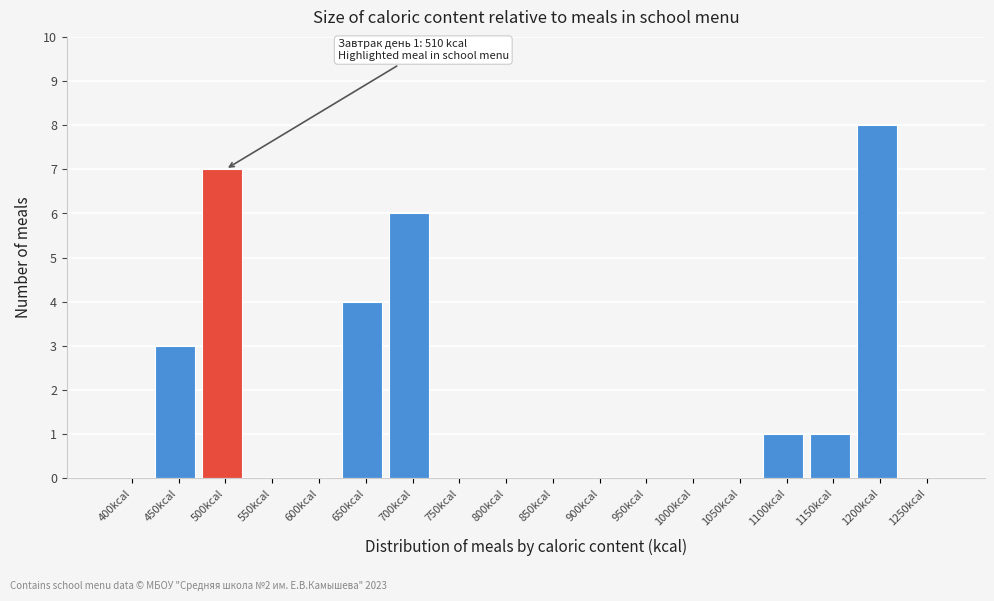

Reading left to right, what are all the values shown in this chart?

400kcal=0	450kcal=3	500kcal=7	550kcal=0	600kcal=0	650kcal=4	700kcal=6	750kcal=0	800kcal=0	850kcal=0	900kcal=0	950kcal=0	1000kcal=0	1050kcal=0	1100kcal=1	1150kcal=1	1200kcal=8	1250kcal=0